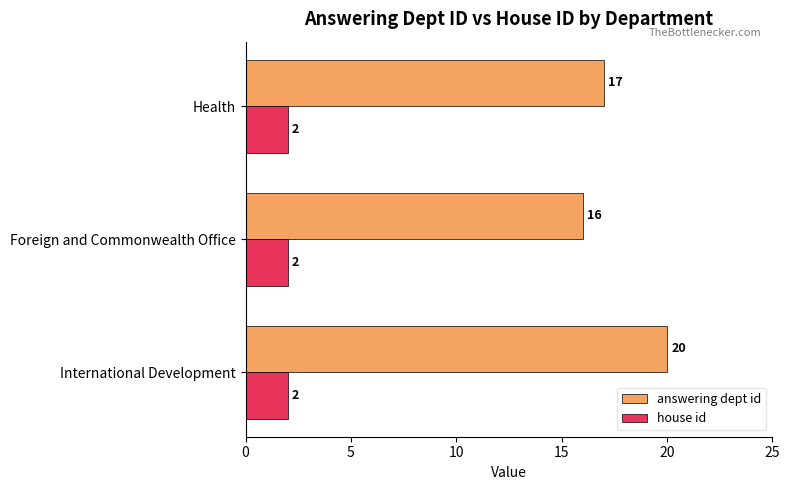

Count the number of categories in the chart.

3